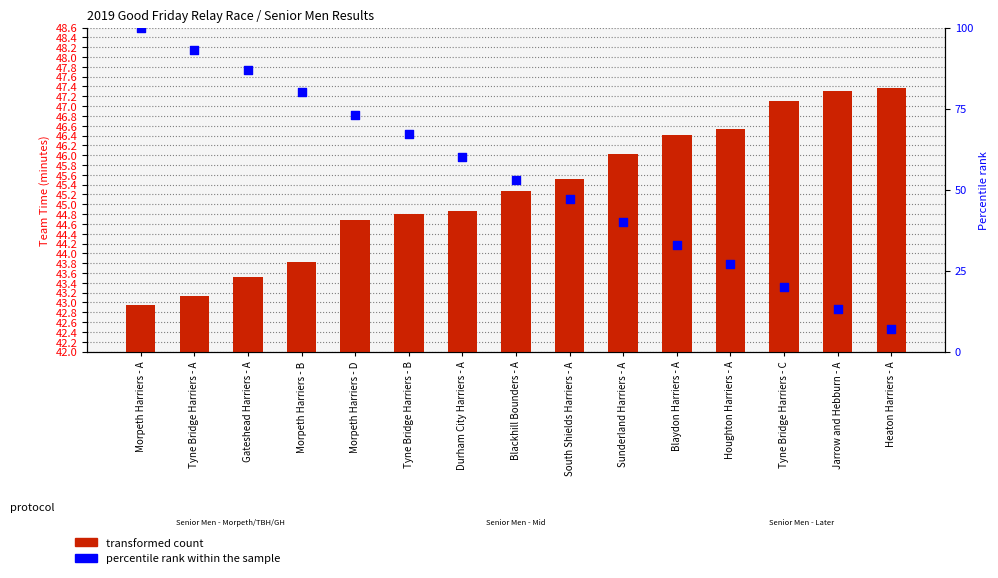

Is the value of percentile rank within the sample at Gateshead Harriers - A greater than the value of transformed count at Houghton Harriers - A?

Yes